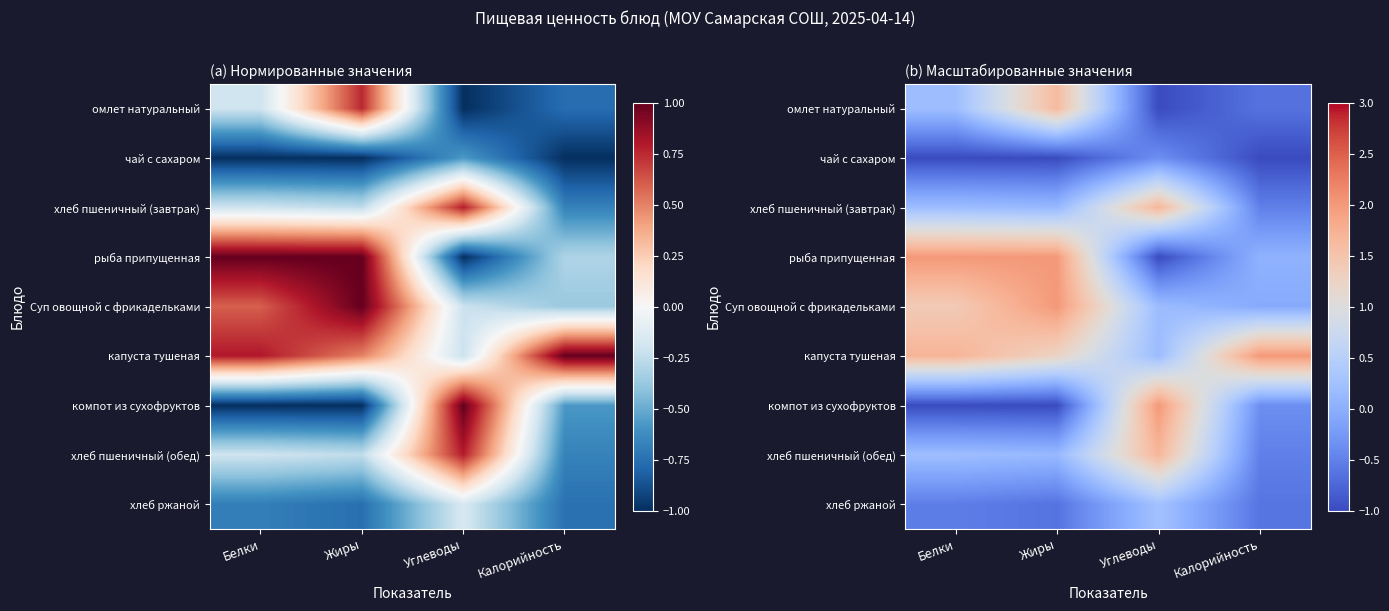

What is the difference between the second highest and minimum values in the Суп овощной с фрикадельками series?

1.5